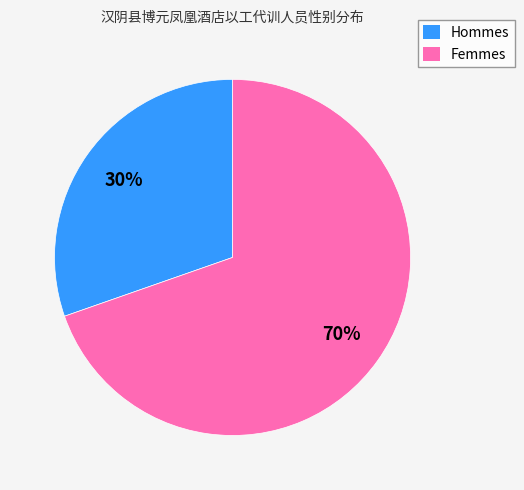

Is there any slice that represents more than half of the pie?

Yes